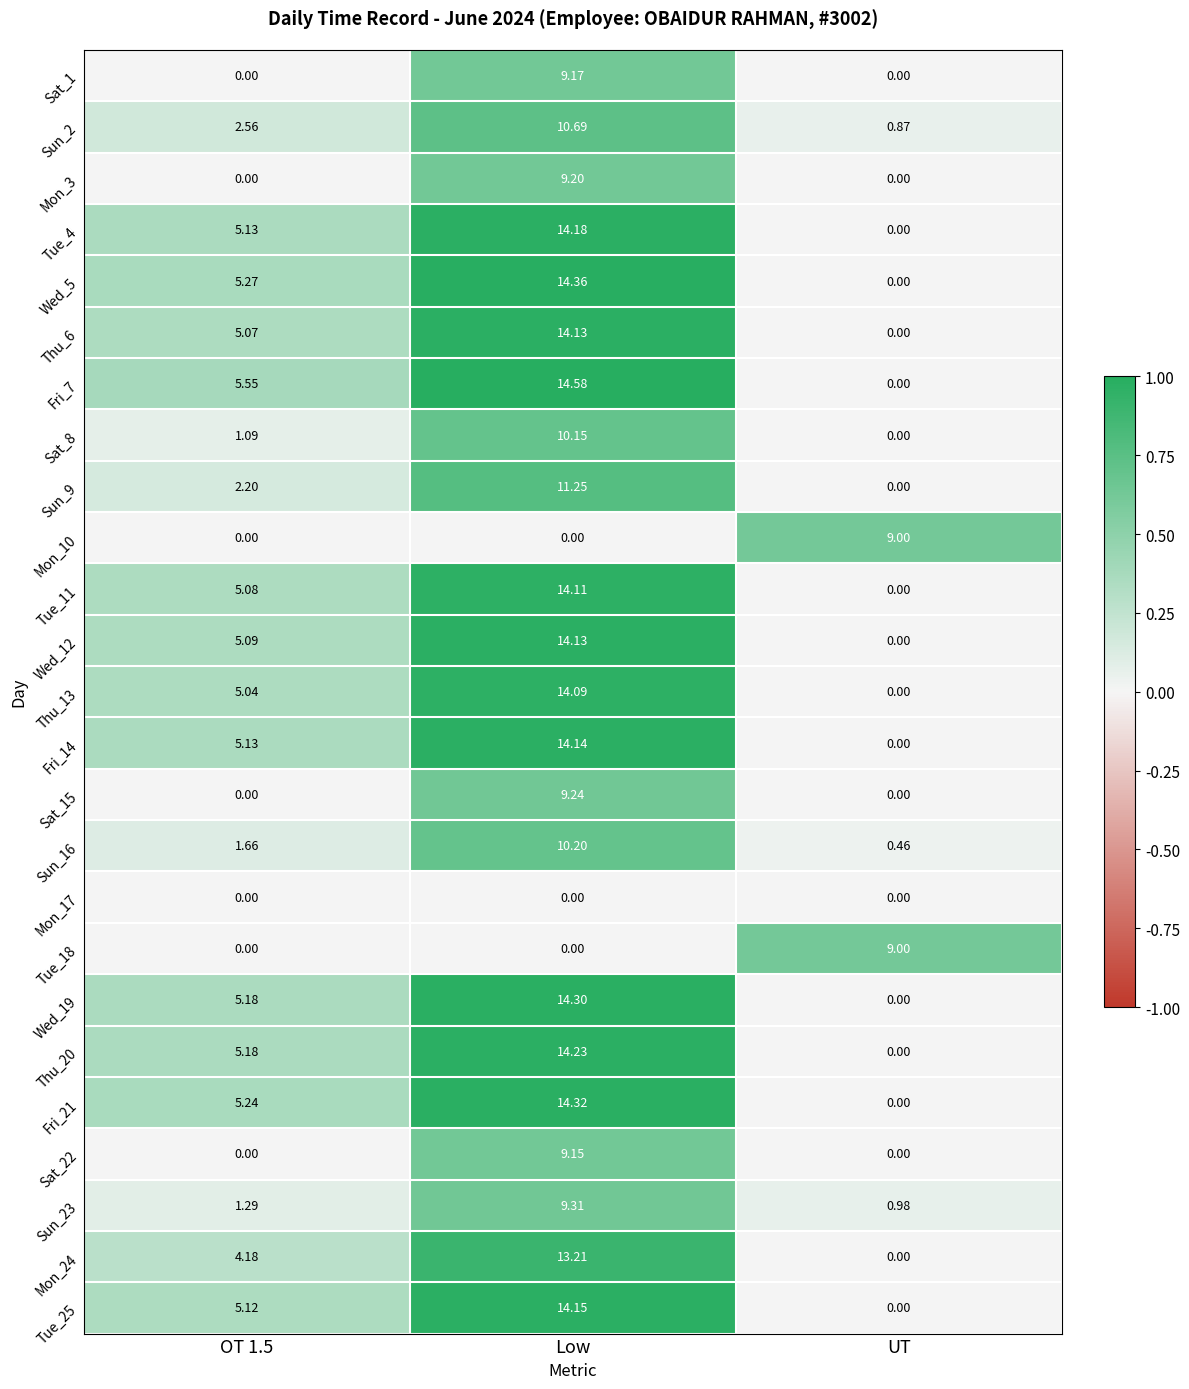

At how many categories does at least one series exceed 0?

3